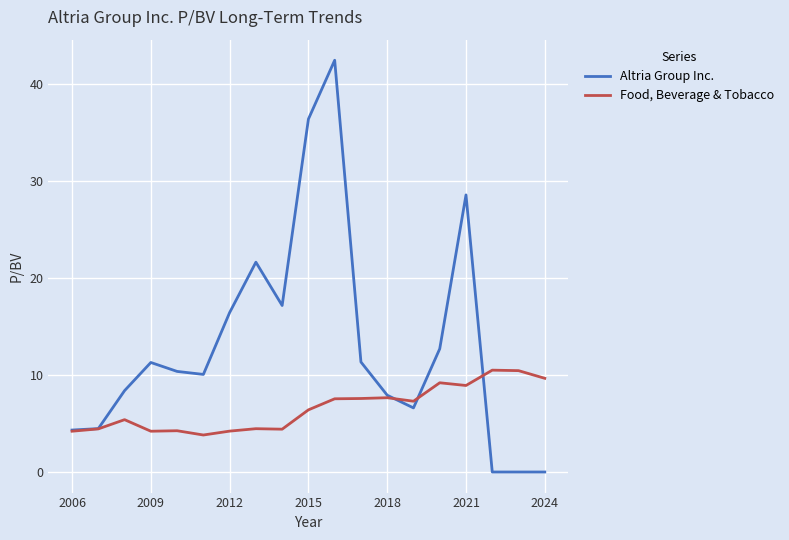

Which series has the largest total across all categories?

Altria Group Inc.